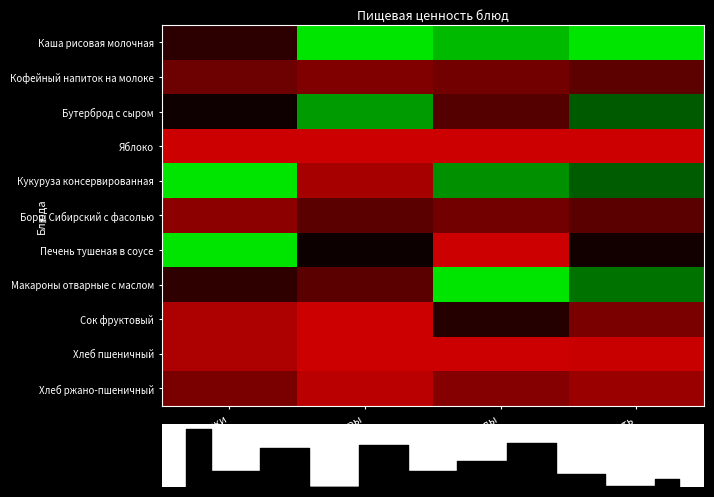

Rank the categories by Кукуруза консервированная value from lowest to highest.

Жиры, Калорийность, Углеводы, Белки